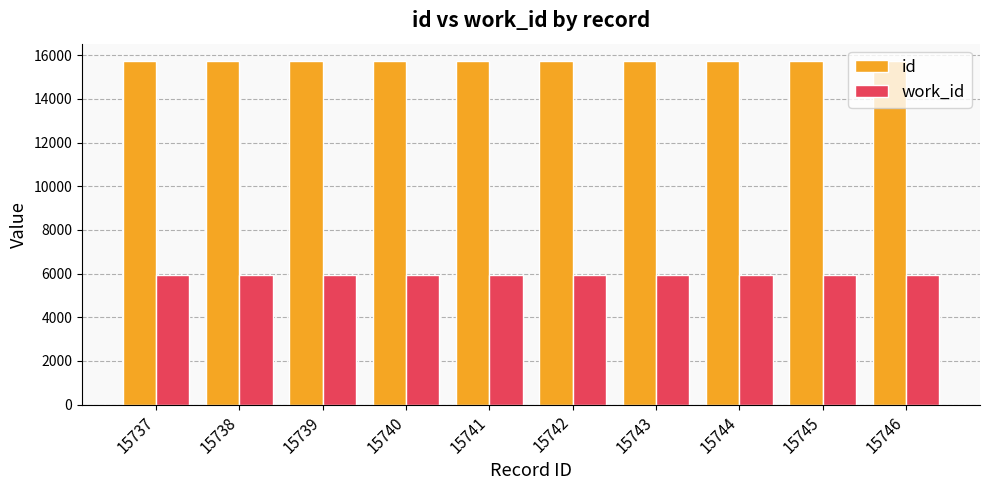

What is the difference between the highest and lowest values at 15743?

9818